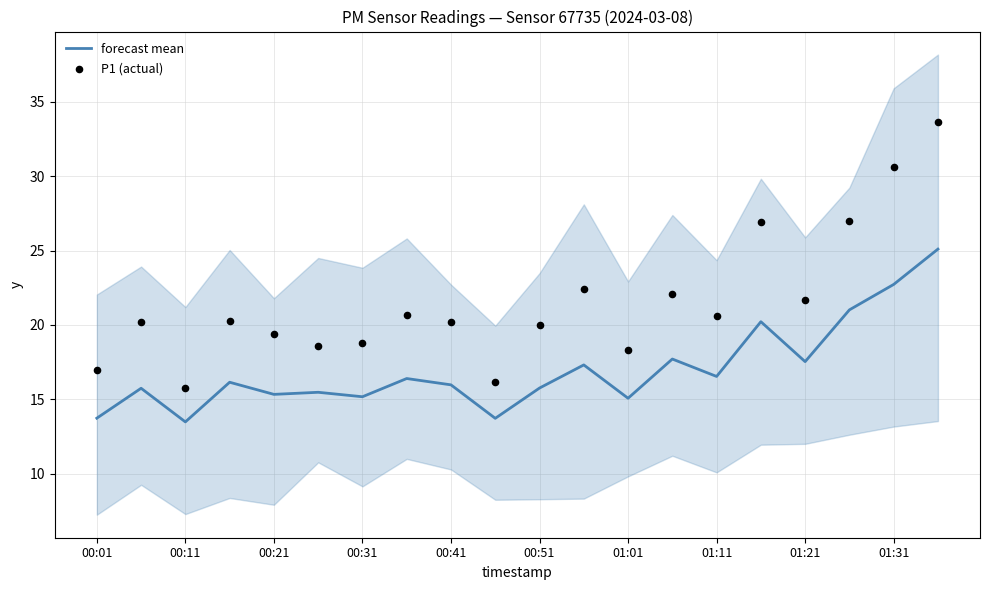

At which category is the sum across all series the highest?

19